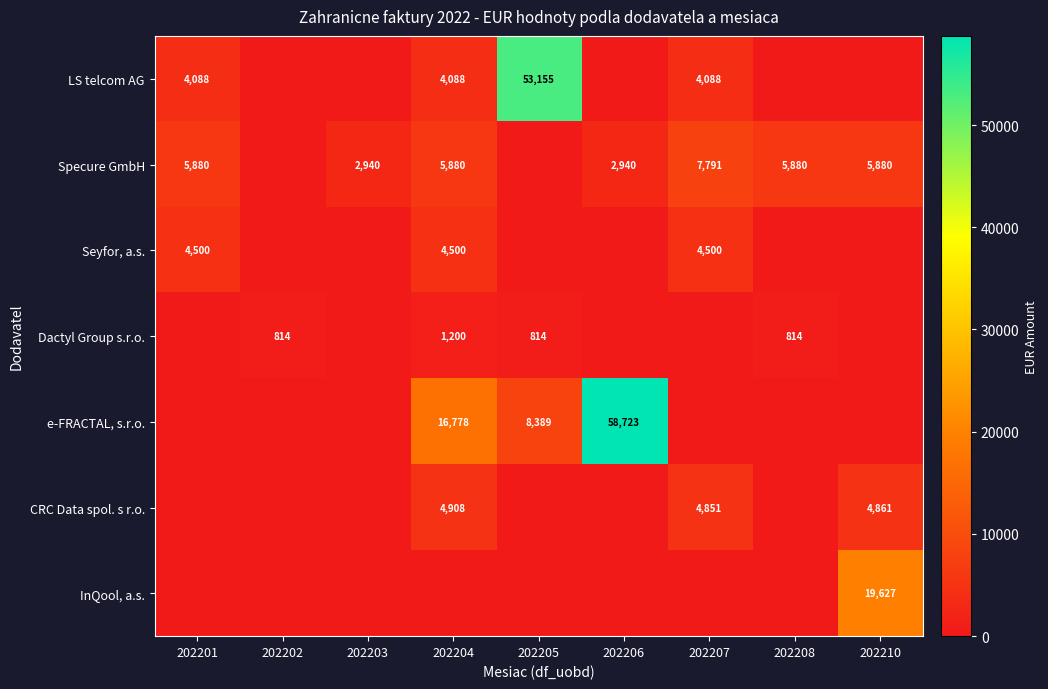

Is it true that e-FRACTAL, s.r.o. equals 21737 at 202206?

False